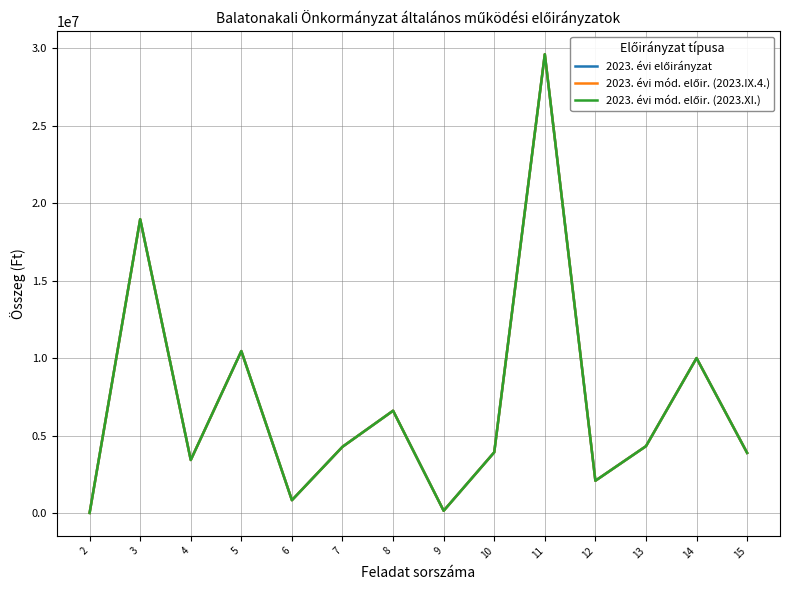

At which category does the chart reach its peak across all series?

11